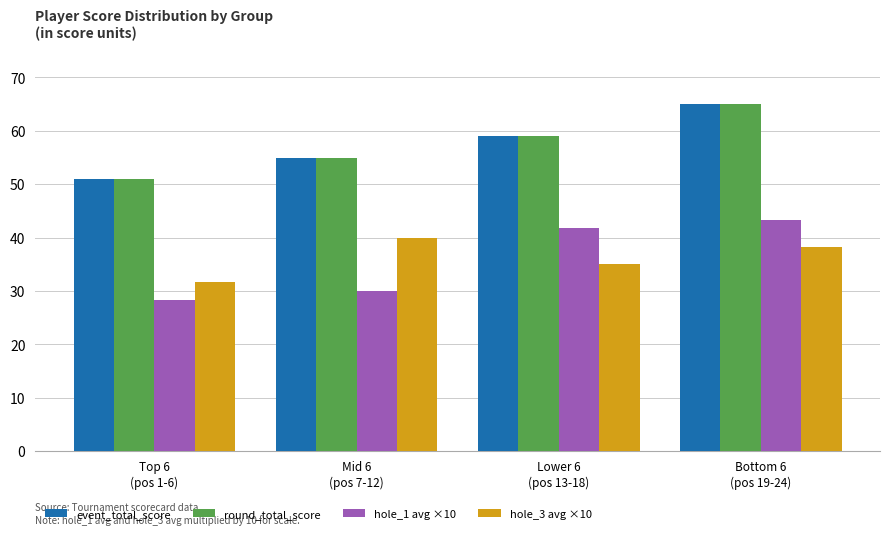

Count the number of categories in the chart.

4